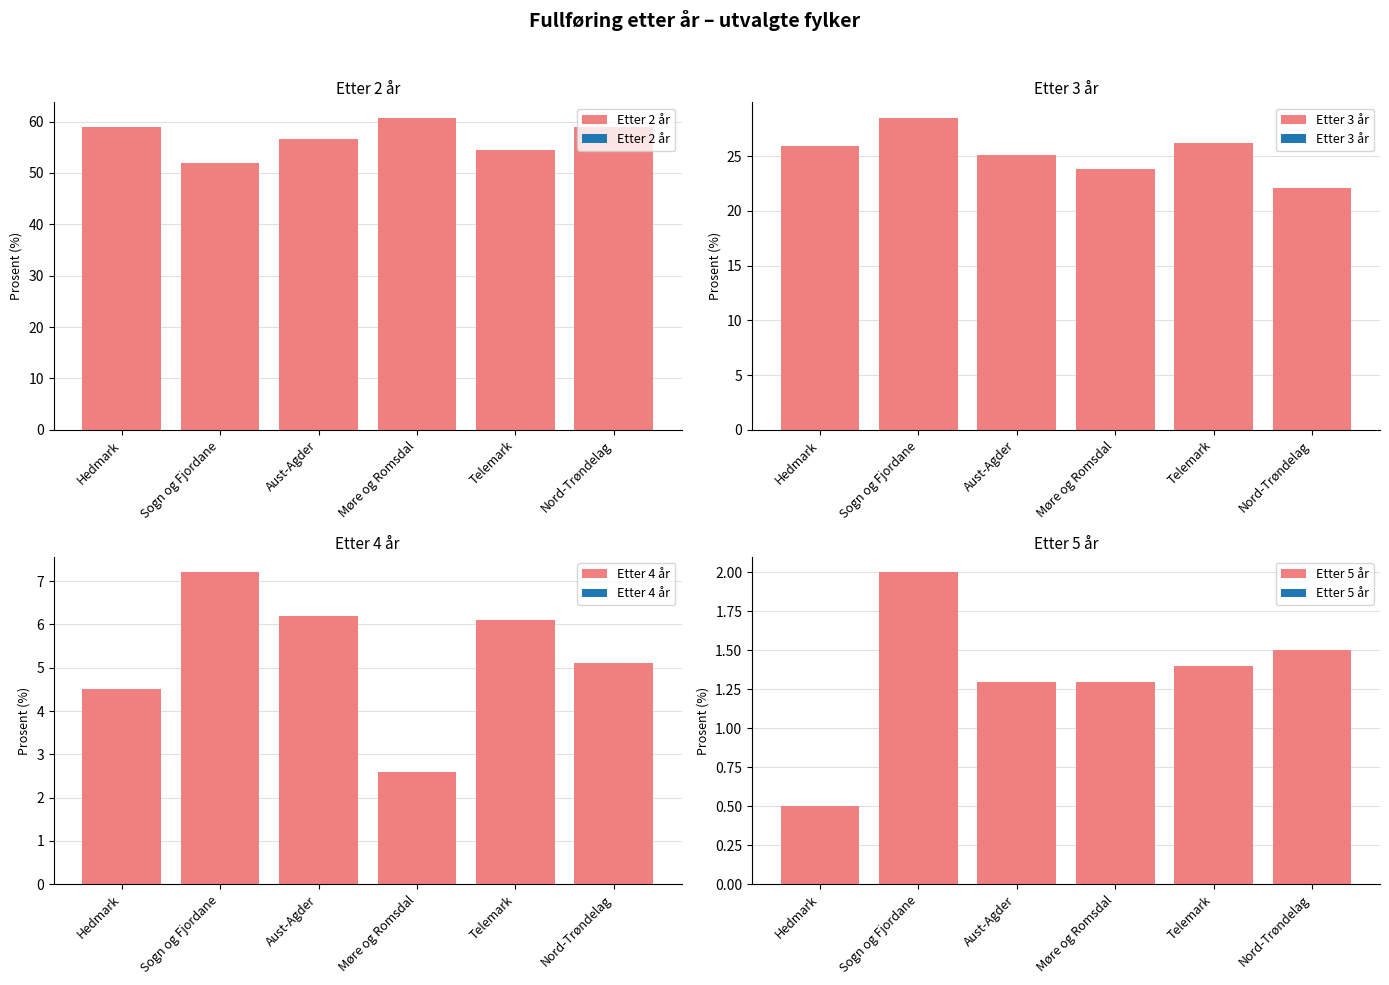

How many bars are there in total?

24